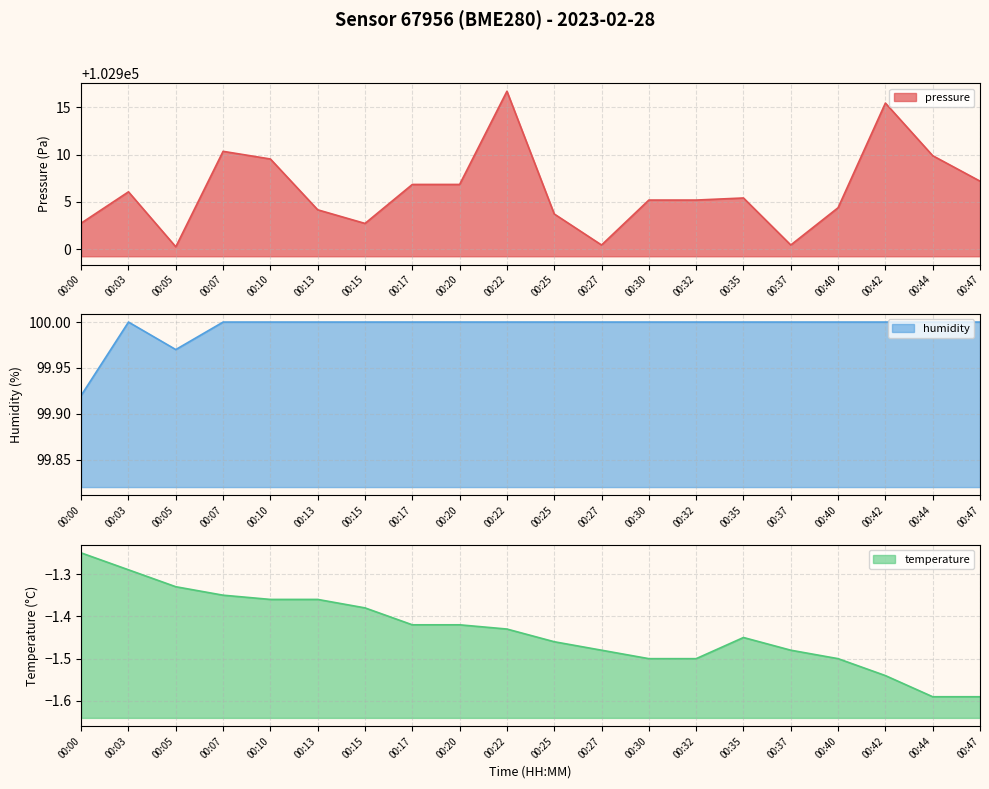

True or false: pressure has a value of 53383.5 at 00:44.

False